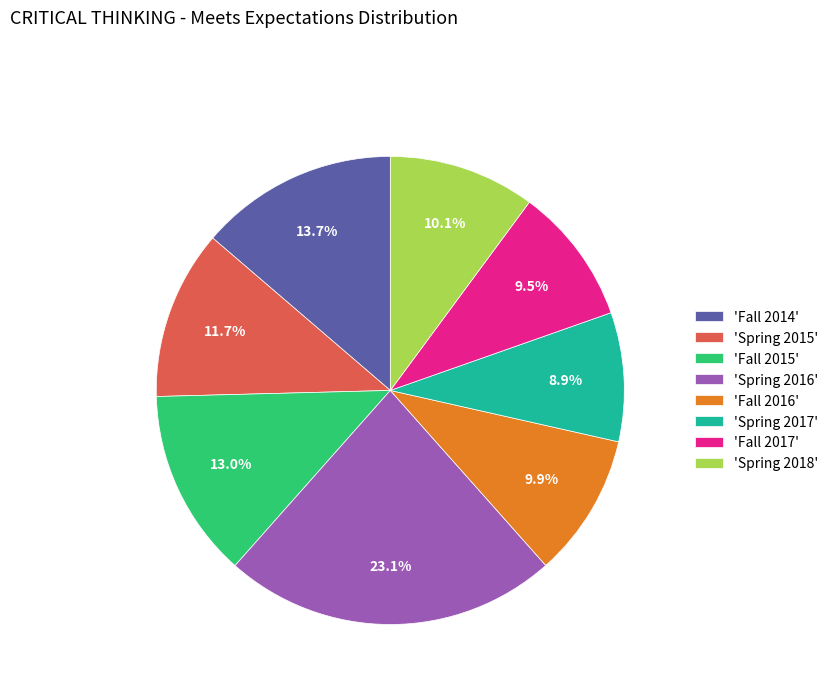

Is there a majority slice in this chart?

No